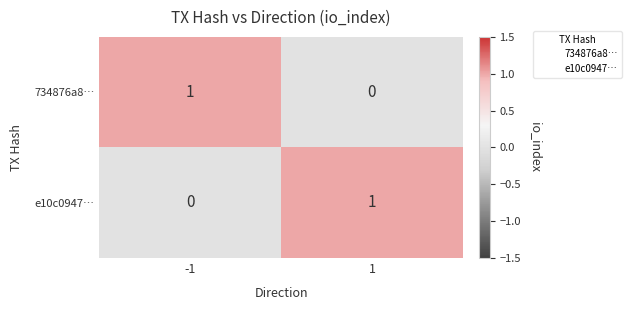

The value of 734876a8… at -1 is 2. True or false?

False